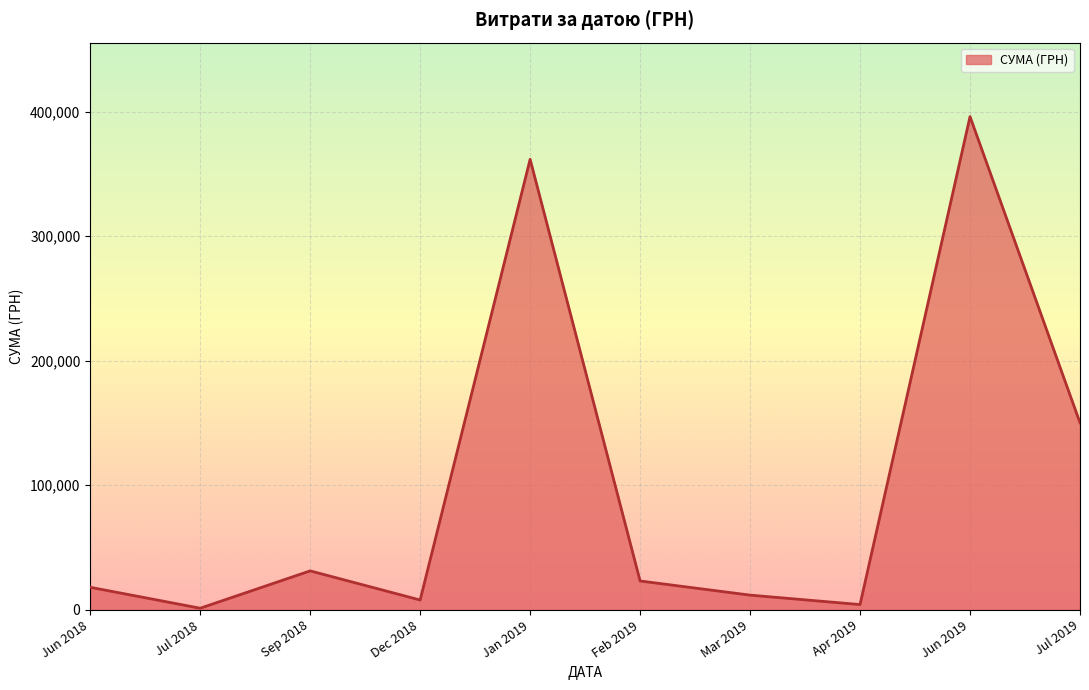

The value at Jun 2018 is 18096.0. True or false?

True